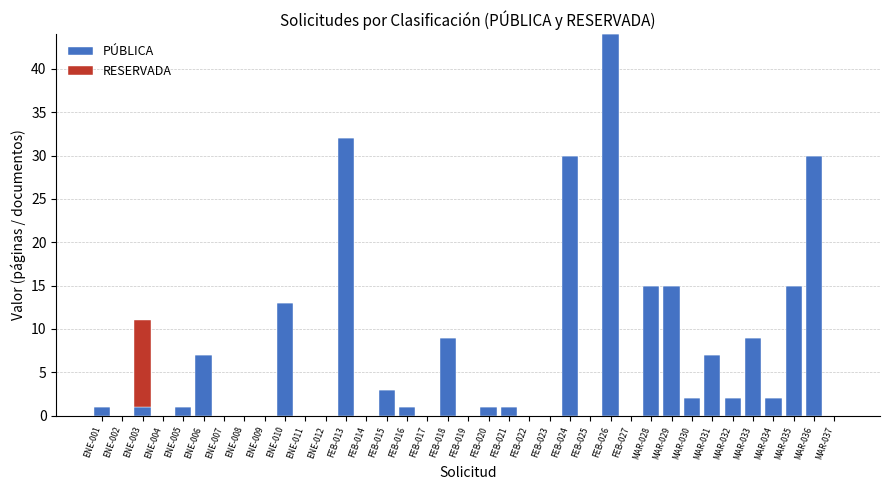

What is the highest value of the PÚBLICA series?

44